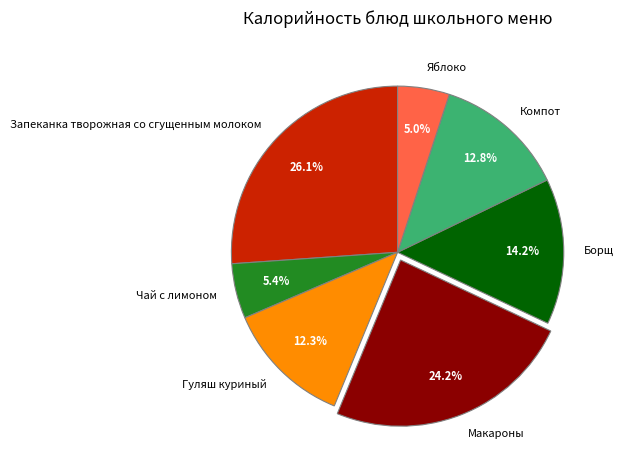

What percentage is NOT represented by Яблоко?

95.0%